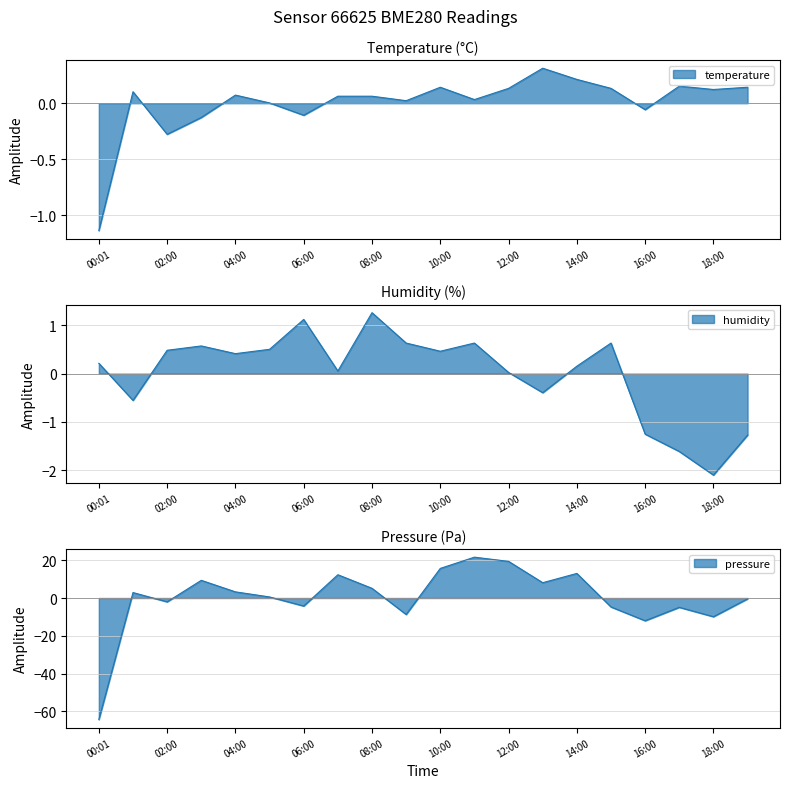

Which series has the largest total across all categories?

humidity